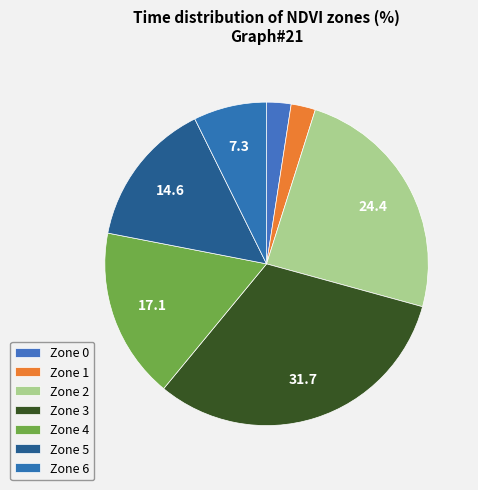

Rank the categories by value from lowest to highest.

Zone 0, Zone 1, Zone 6, Zone 5, Zone 4, Zone 2, Zone 3